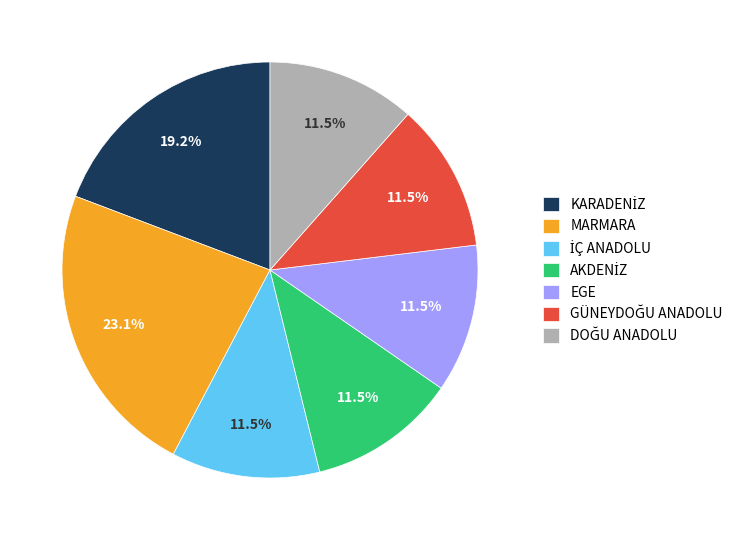

What is the largest slice in the pie chart?

MARMARA